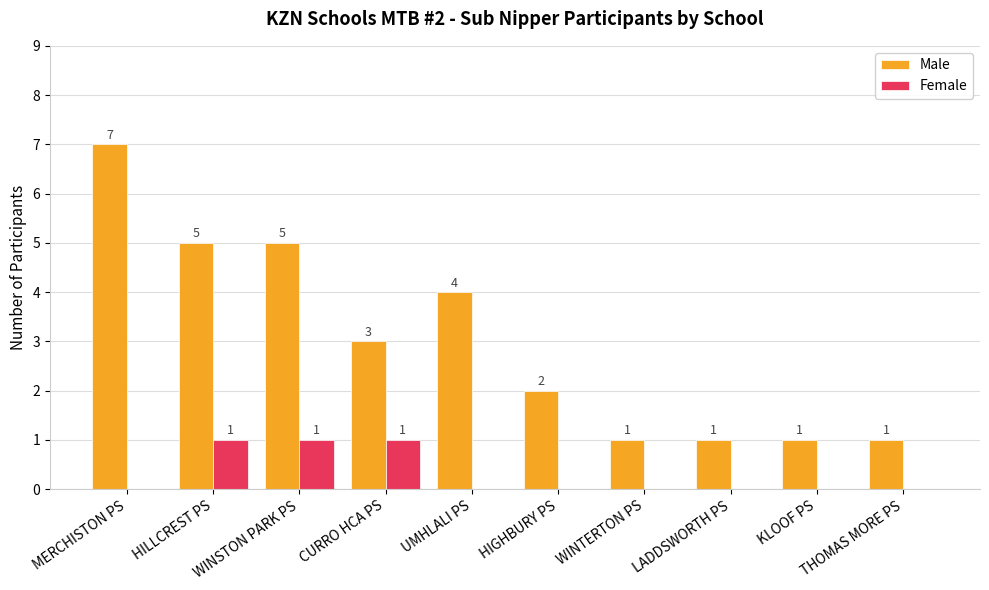

Between HIGHBURY PS and THOMAS MORE PS, which series saw the biggest shift?

Male